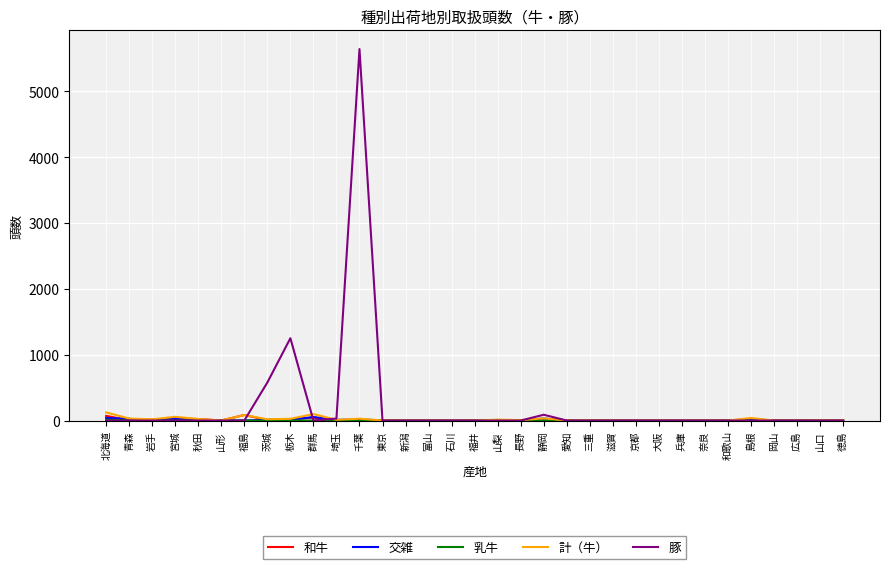

What is the sum of the 和牛 values at 奈良 and 秋田?

23